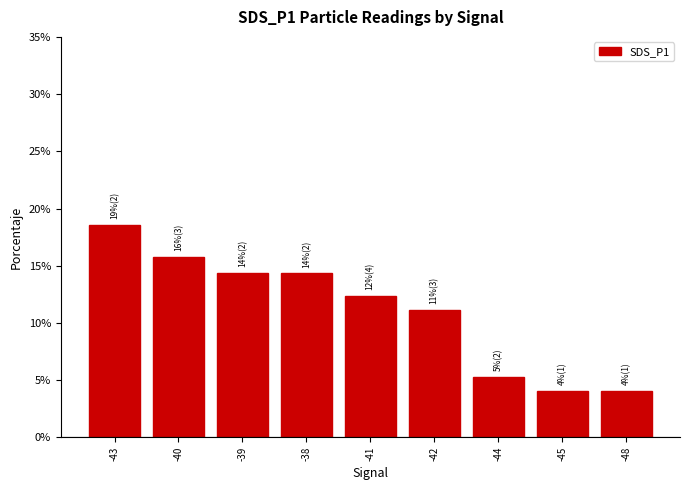

Between -44 and -43, which is larger?

-43